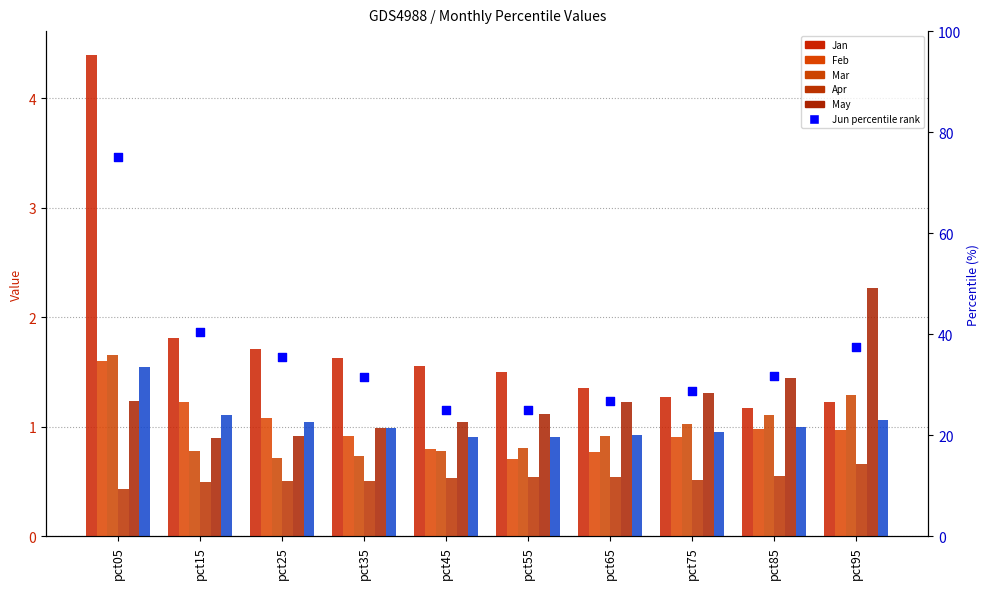

Is the value of Mar at pct95 greater than the value of Feb at pct05?

No